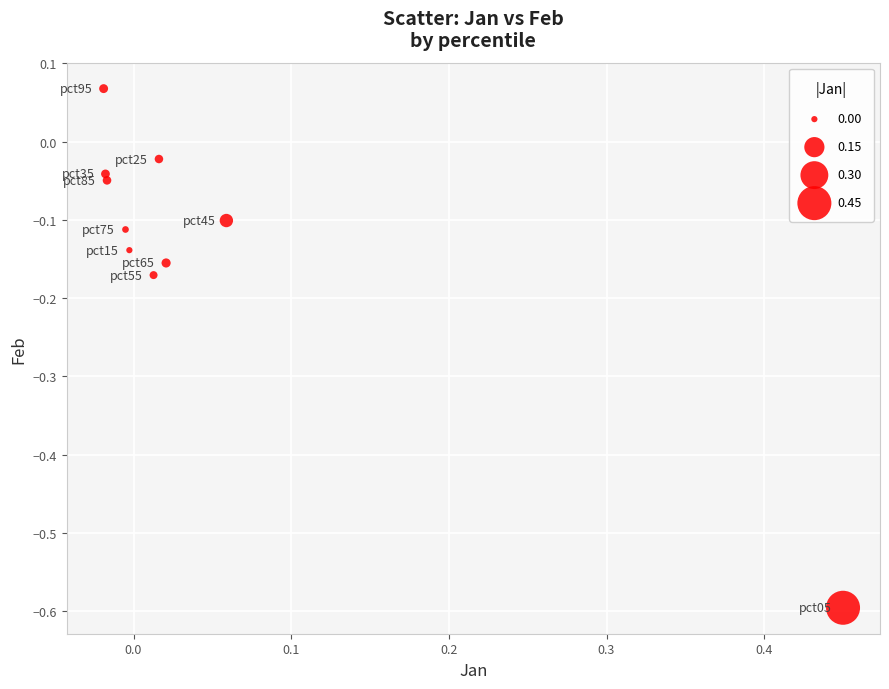

What is the range of X values (max minus min)?

0.5